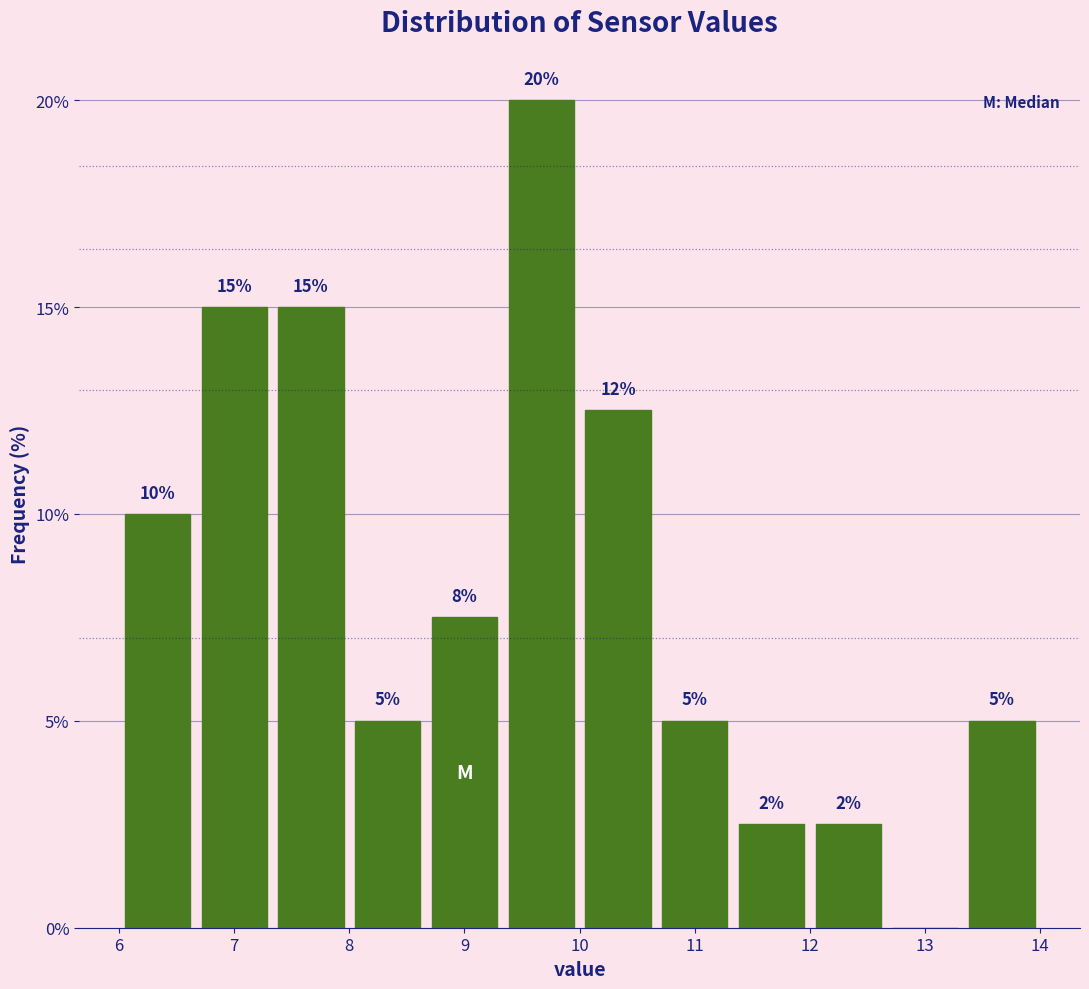

Which range on the x-axis has the tallest bar?

9.3 to 10.0